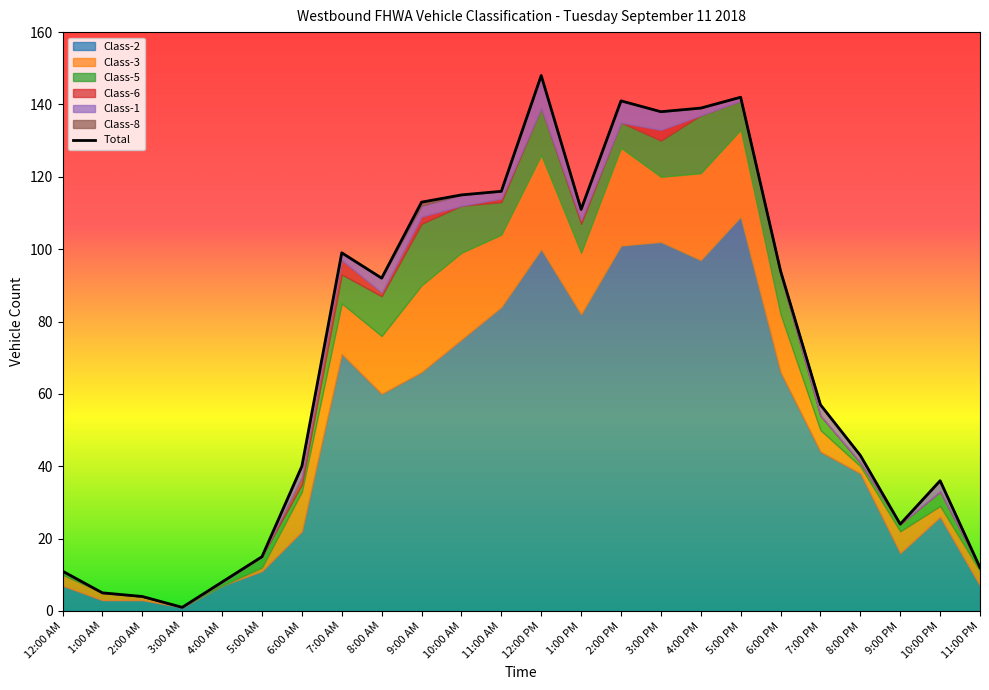

How many points are higher than both their immediate neighbors (excluding endpoints)?

5